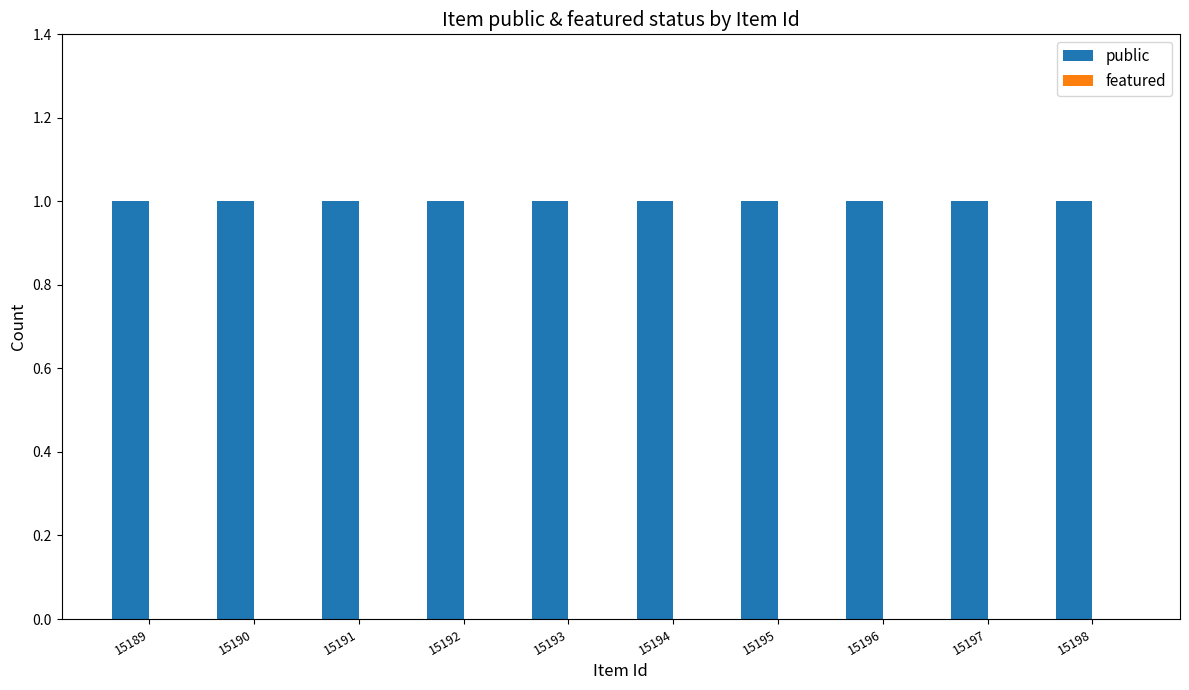

Reading left to right, list all the values displayed in this chart.

public: 1	1	1	1	1	1	1	1	1	1
featured: 0	0	0	0	0	0	0	0	0	0